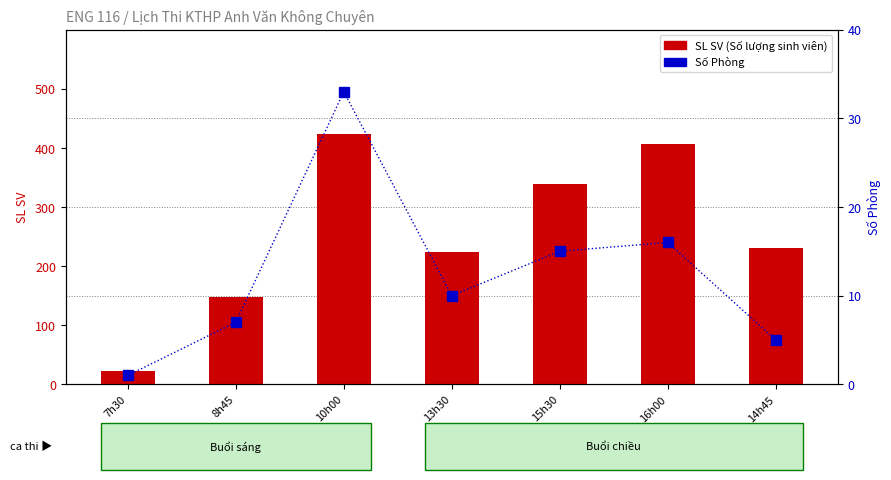

The SL SV (Số lượng sinh viên) series shows 148 at 8h45. True or false?

True